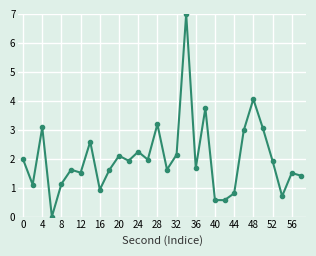

What is the difference between the maximum and minimum values?

7.0